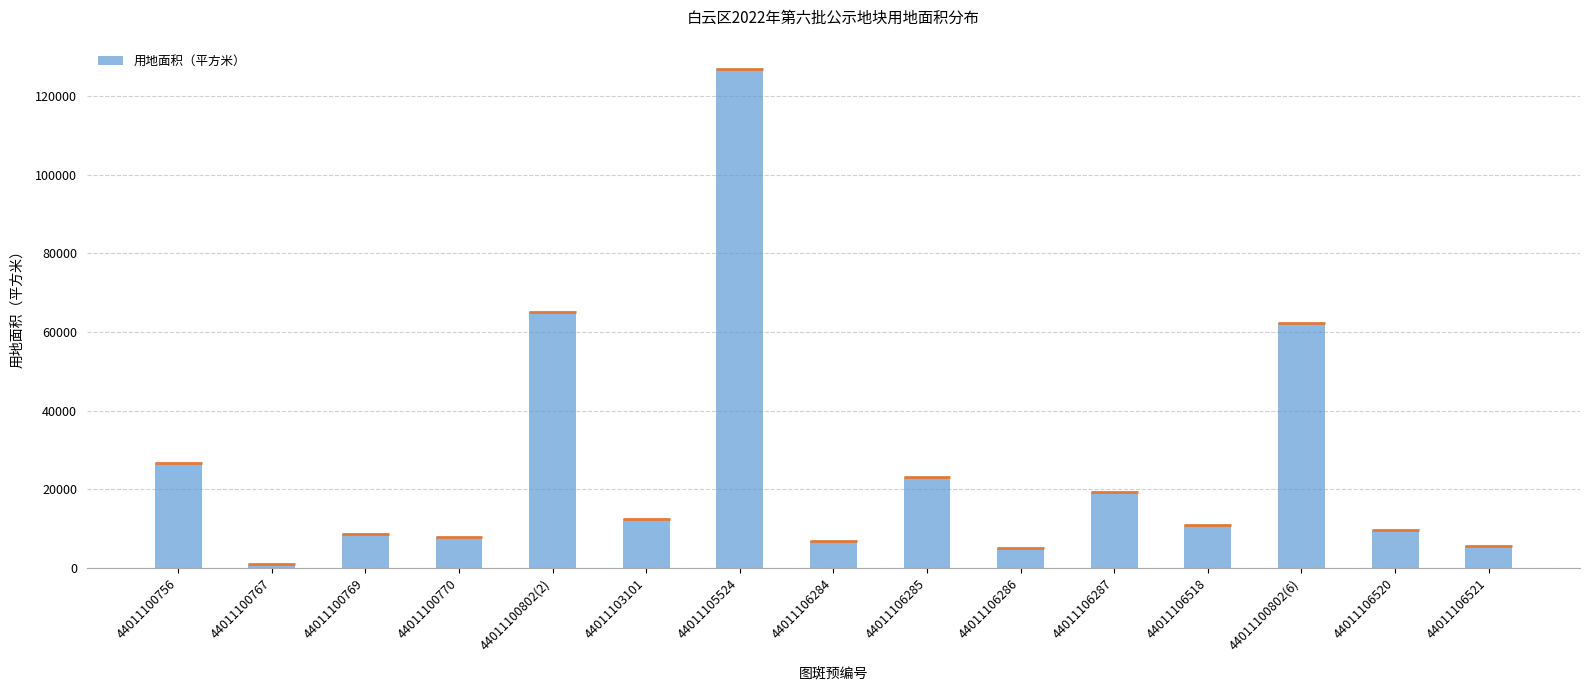

What is the value of the 8th bar from the left?

6811.9